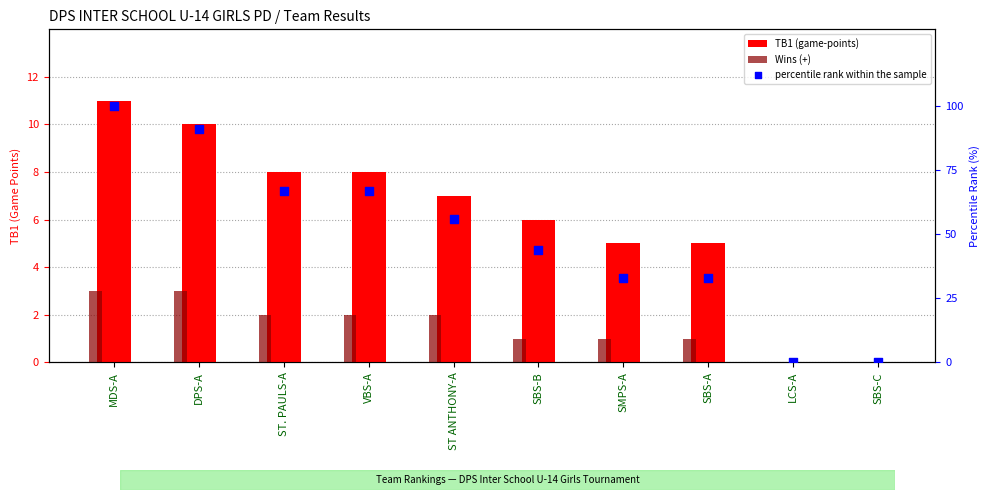

Which series reaches the minimum Y coordinate?

TB1 (game-points)